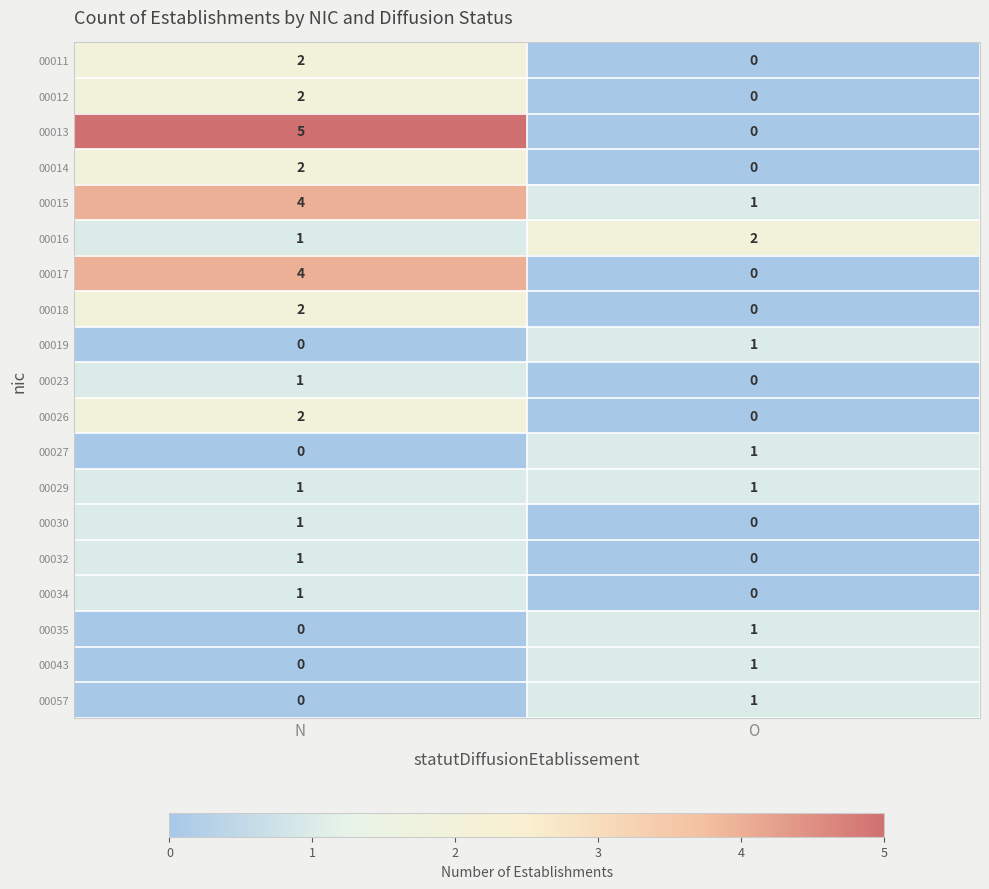

Is the value of 00018 at N greater than the value of 00013 at O?

Yes